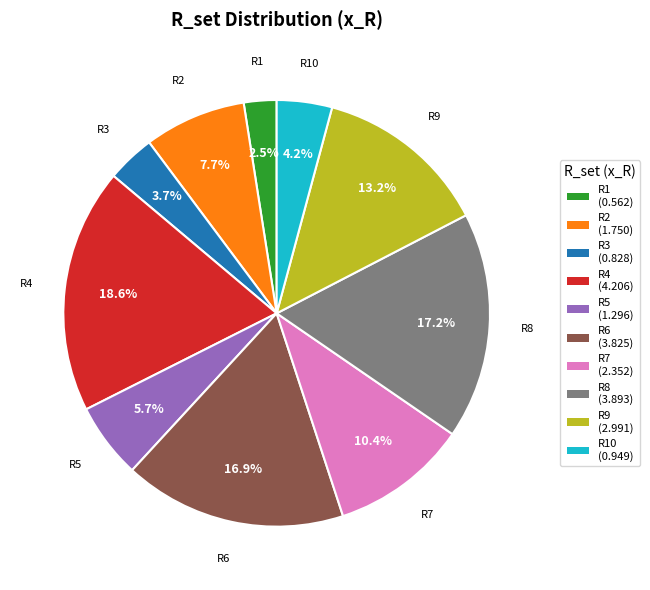

Does R1 represent more than half of the total?

No